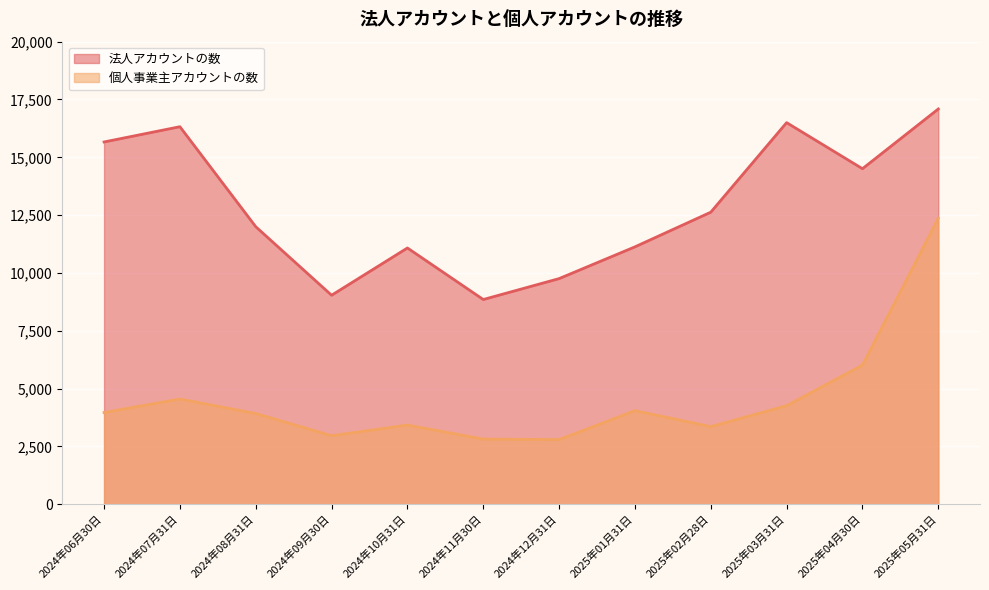

What is the minimum value shown in the chart?

2797